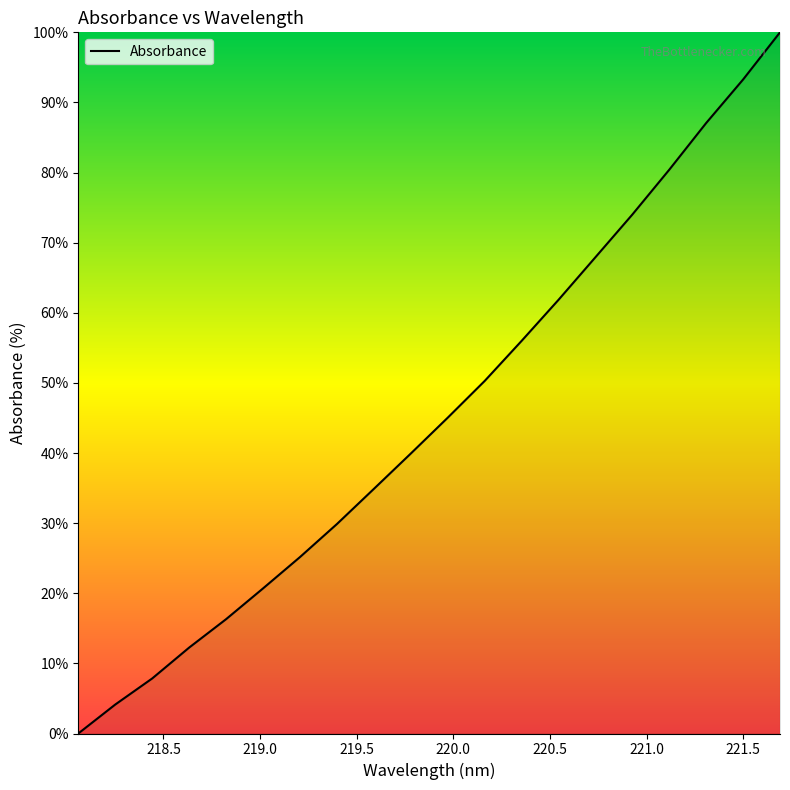

What is the difference between the maximum and minimum values?

100.0